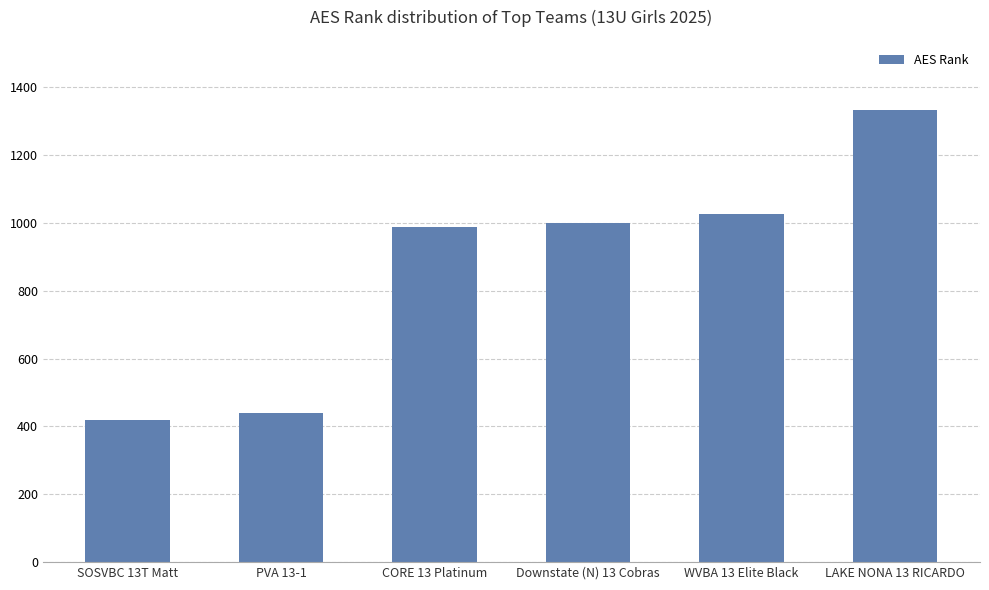

Count the number of data series in this chart.

1